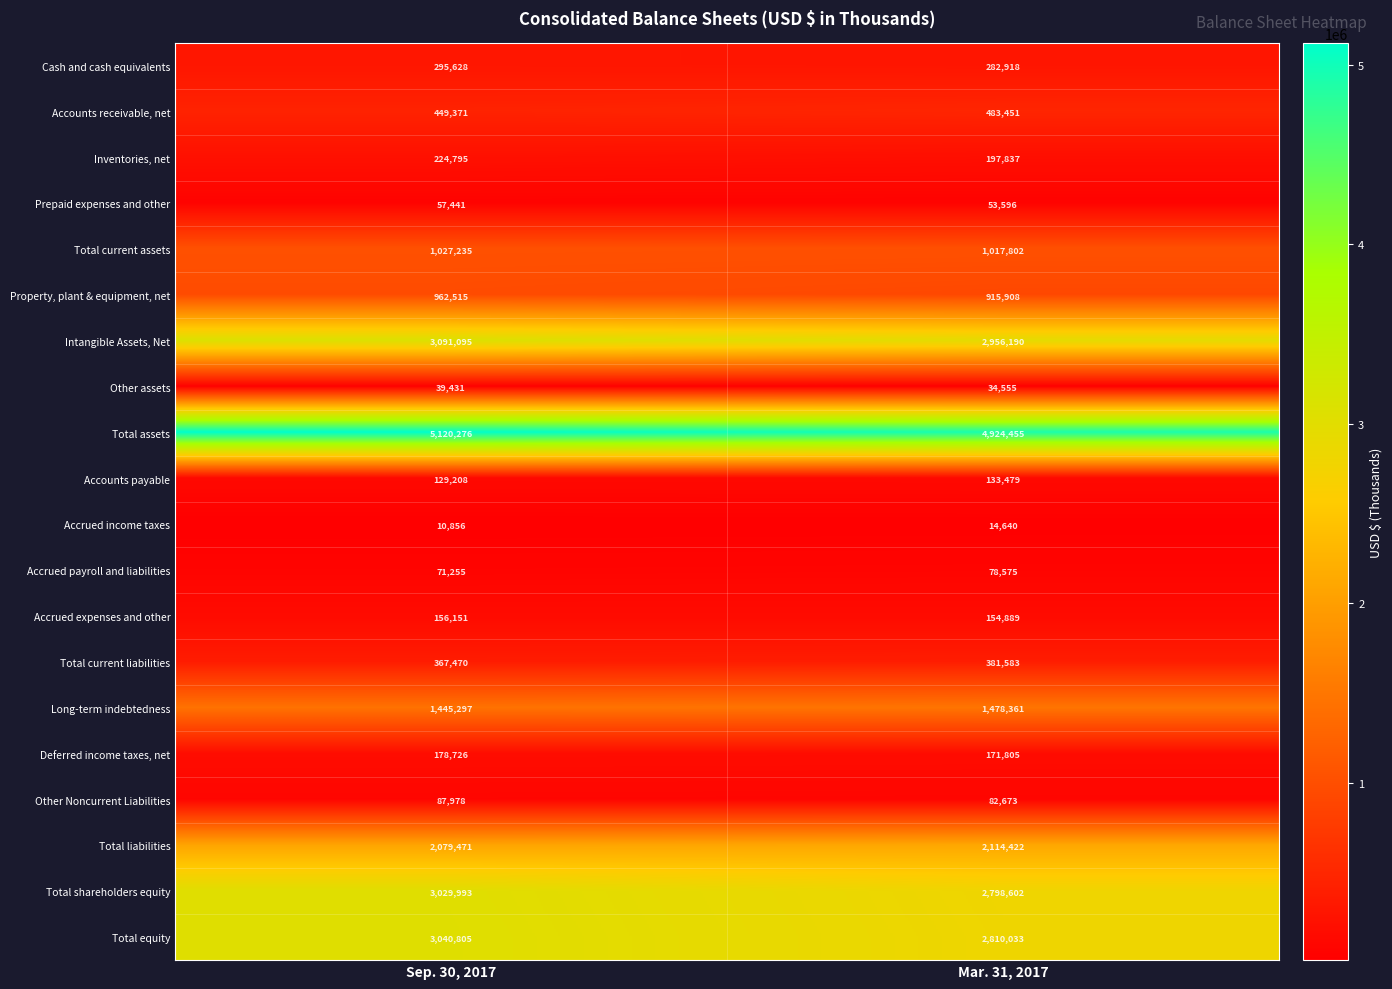

Rank the series at Mar. 31, 2017 from highest to lowest value.

Total assets, Intangible Assets, Net, Total equity, Total shareholders equity, Total liabilities, Long-term indebtedness, Total current assets, Property, plant & equipment, net, Accounts receivable, net, Total current liabilities, Cash and cash equivalents, Inventories, net, Deferred income taxes, net, Accrued expenses and other, Accounts payable, Other Noncurrent Liabilities, Accrued payroll and liabilities, Prepaid expenses and other, Other assets, Accrued income taxes